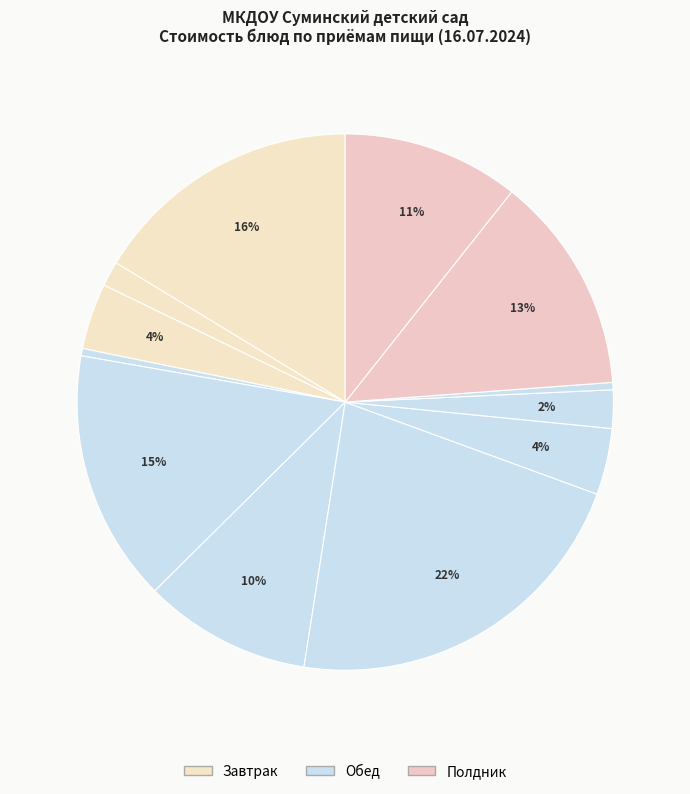

Count the number of slices in the pie.

12